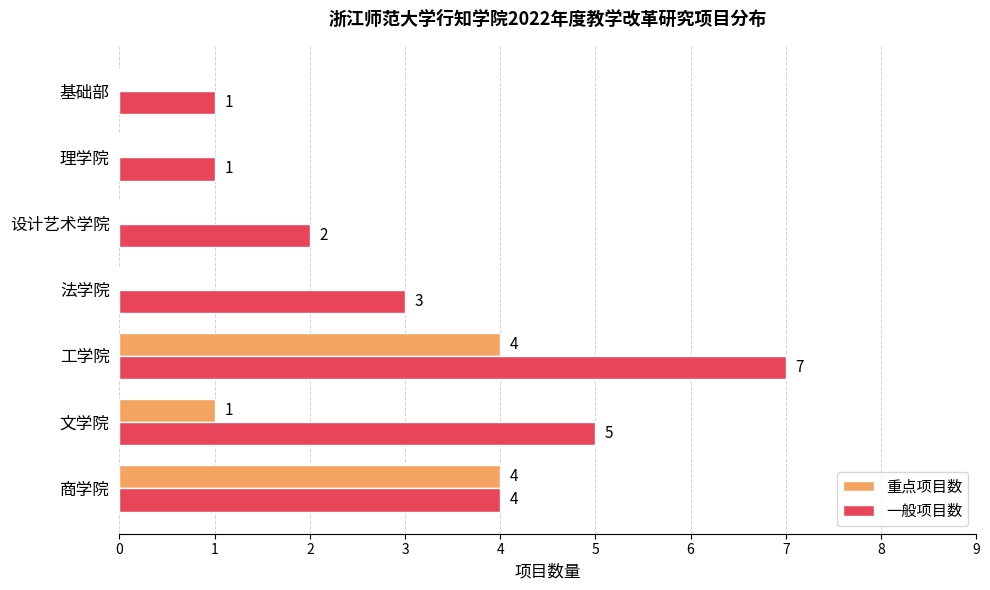

Which series changed the most between 文学院 and 法学院?

一般项目数